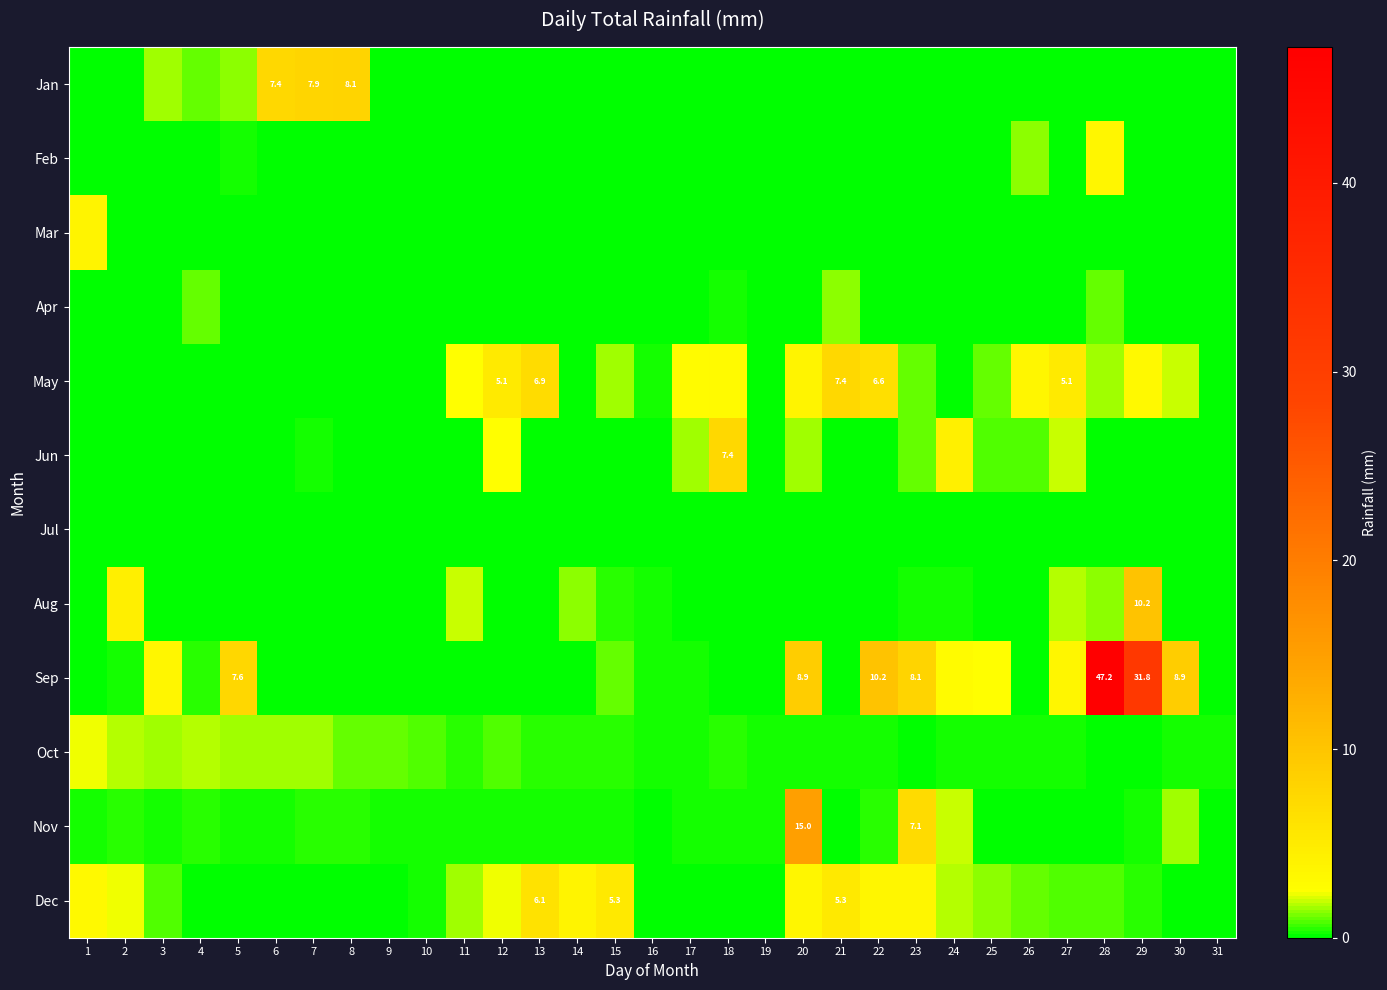

At 23, list the series in order from smallest to largest.

Jan, Feb, Mar, Apr, Jul, Oct, Aug, May, Jun, Dec, Nov, Sep